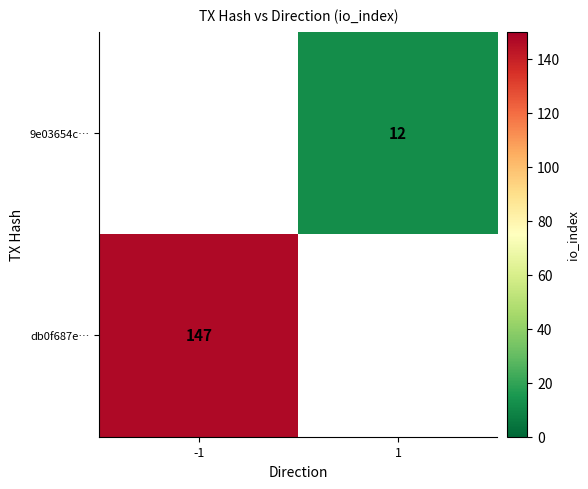

Is it true that db0f687e… equals 237 at -1?

False